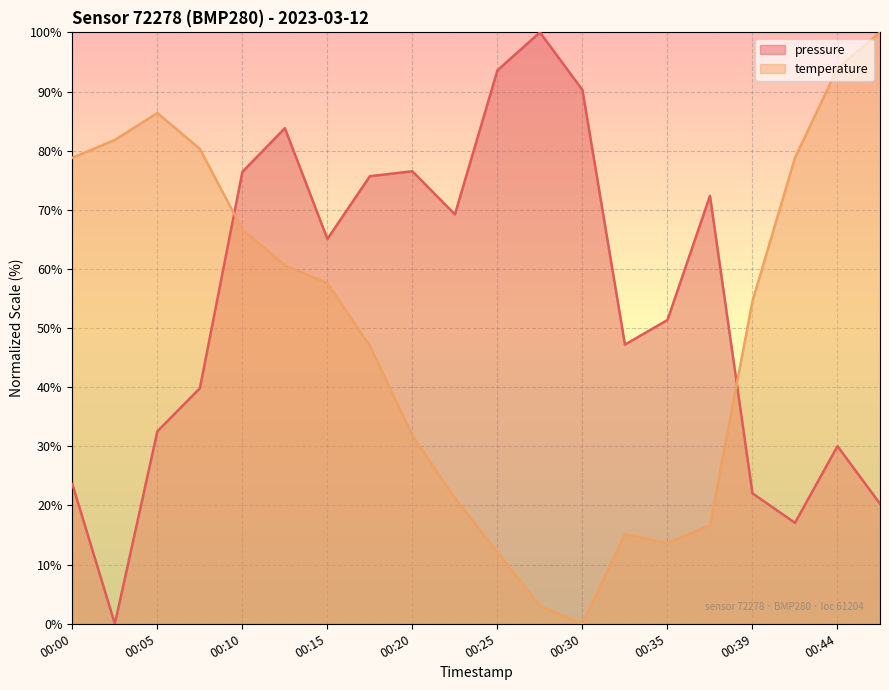

At which label does temperature reach its minimum?

00:30